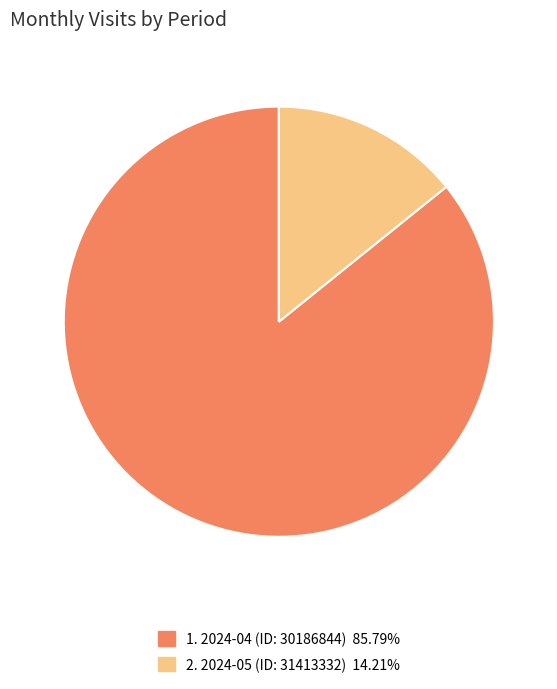

Is there any slice that represents more than half of the pie?

Yes